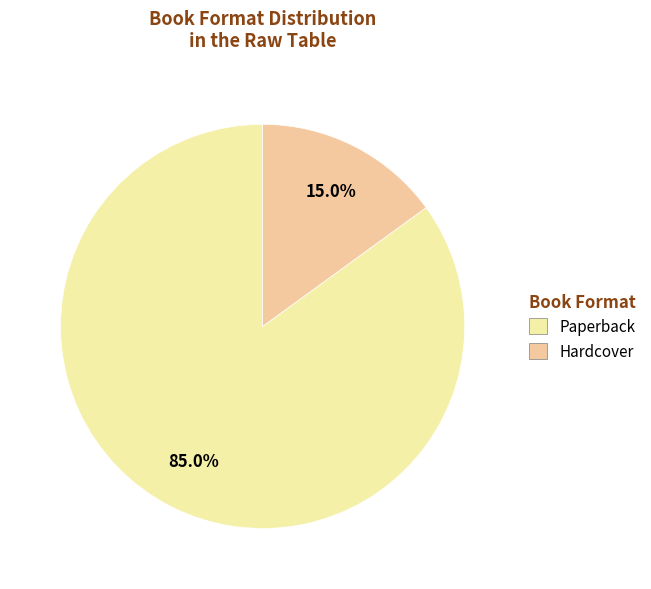

Is it true that Hardcover is 7% of the pie?

False